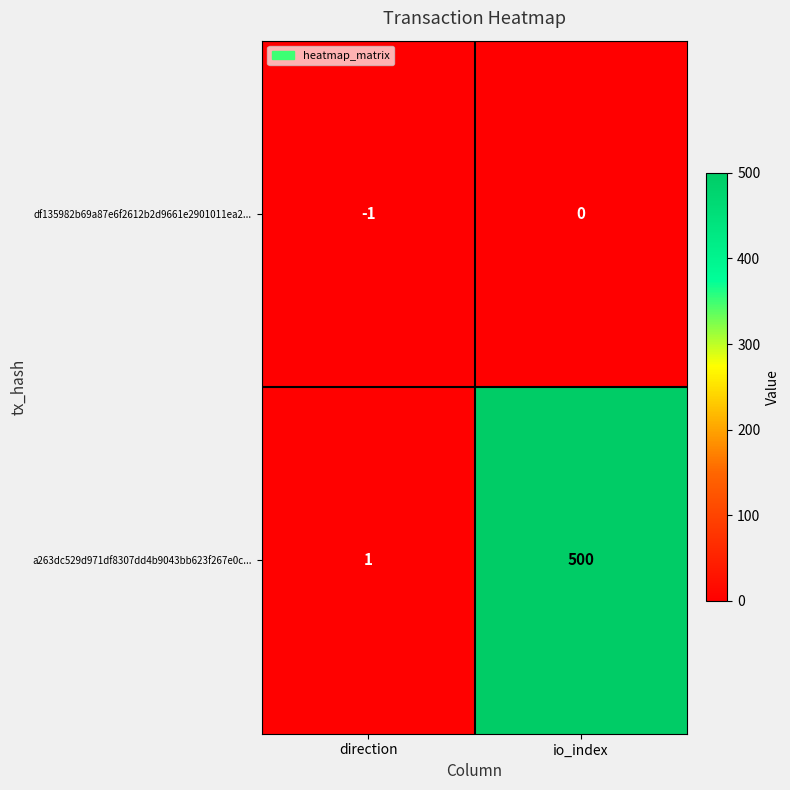

At which category is the sum across all series the highest?

io_index